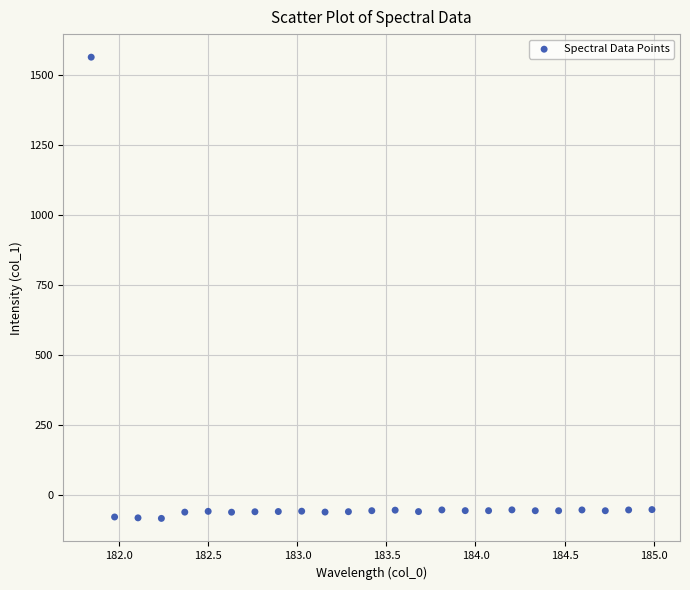

What is the range of Y values (max minus min)?

1650.6